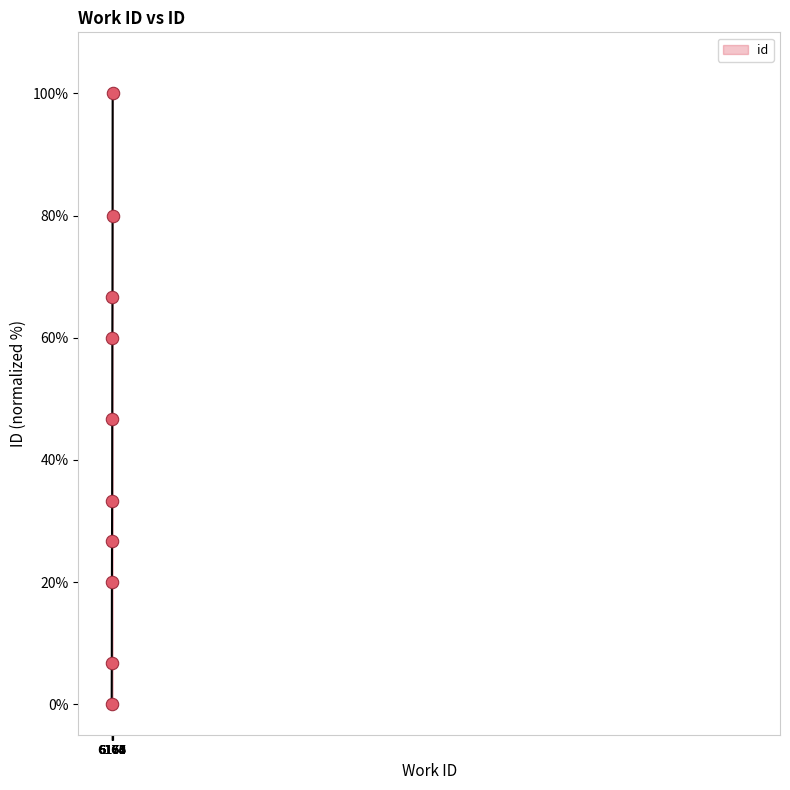

Does the chart have visible grid lines?

No